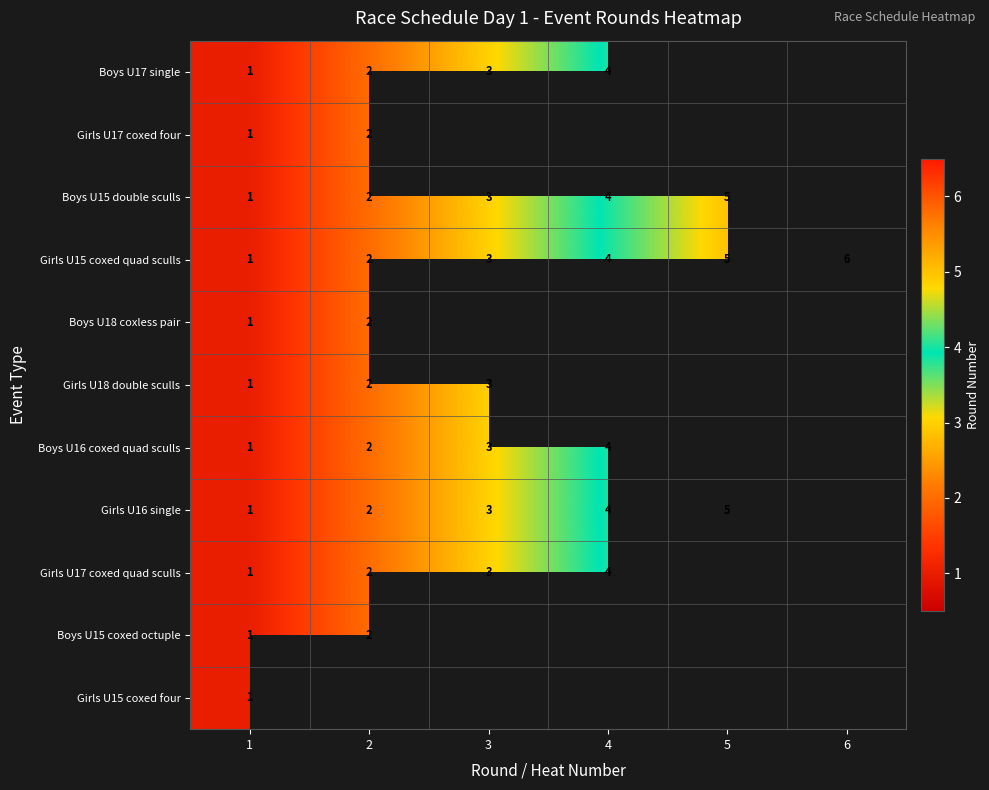

The value of Girls U17 coxed four at 2 is 0.7. True or false?

False